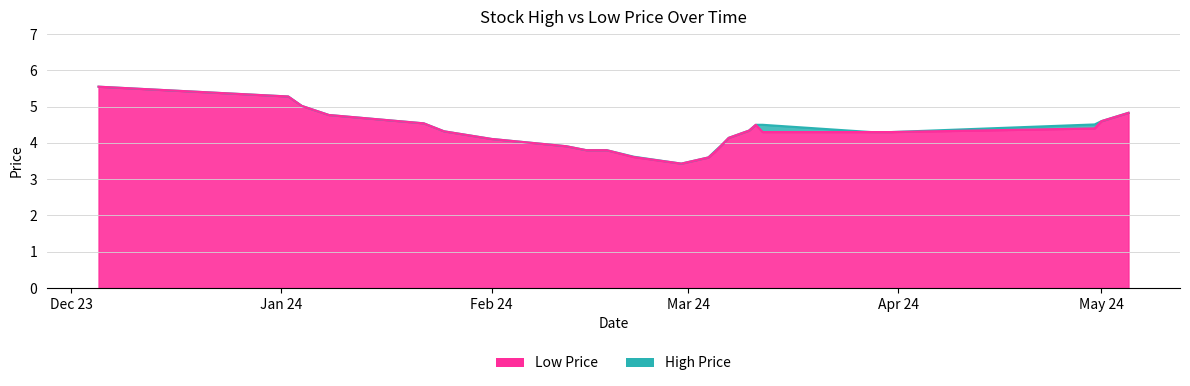

What position from the right is 07/03/2024?

9